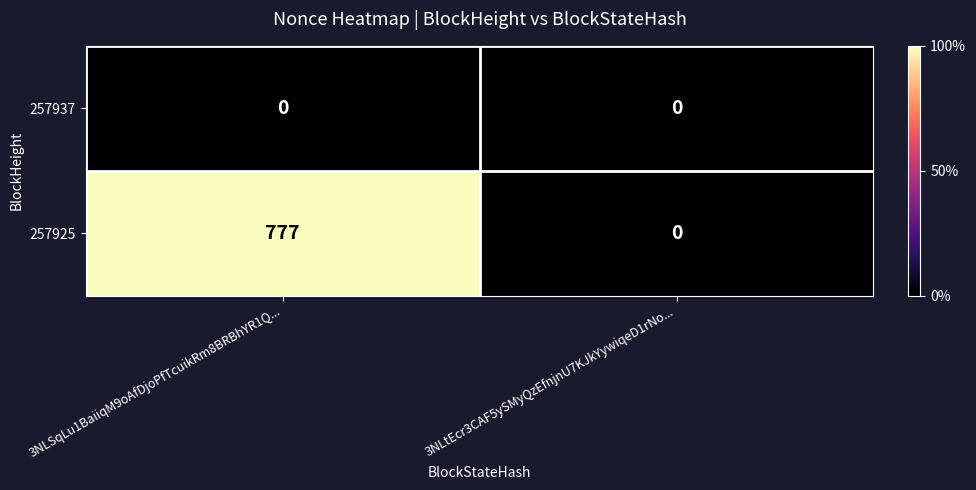

At which category does the chart reach its peak across all series?

3NLSqLu1BaiiqM9oAfDjoPfTcuikRm8BRBhYR1Q...